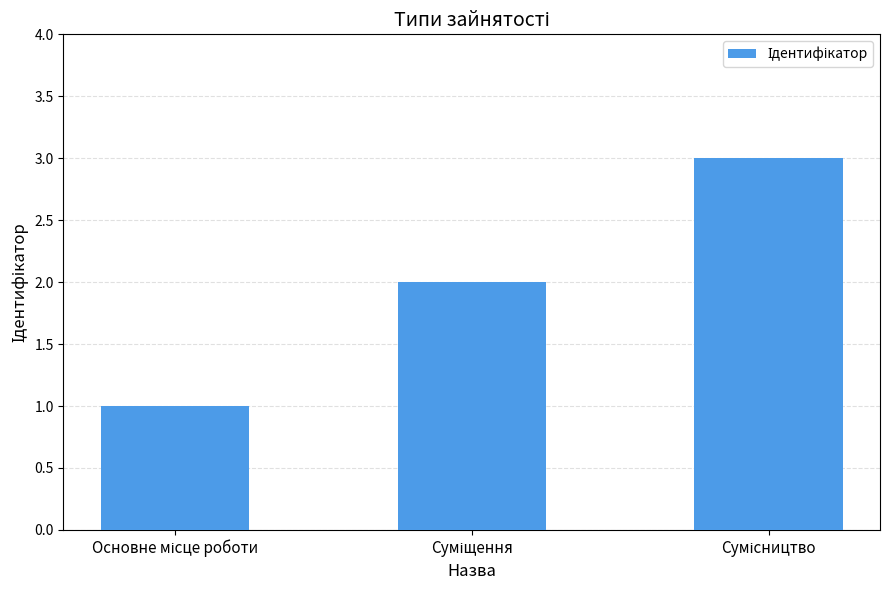

Count the number of data series in this chart.

1